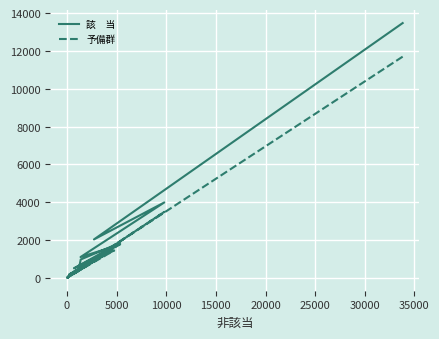

What is the greatest value displayed?

13474